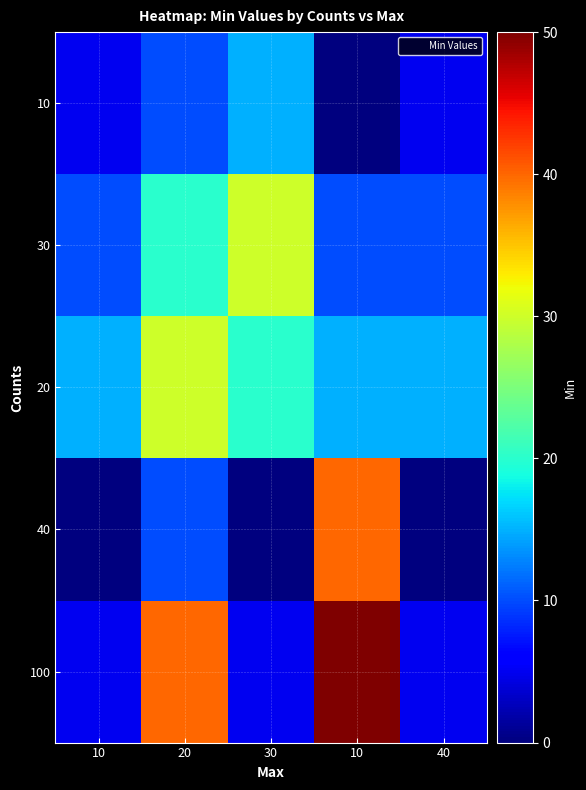

How many data points does each series have?

5